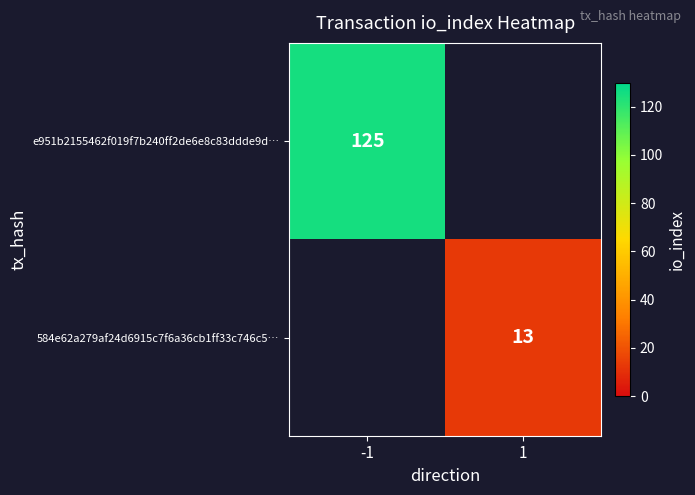

Is the value of e951b2155462f019f7b240ff2de6e8c83ddde9d… at -1 greater than the value of 584e62a279af24d6915c7f6a36cb1ff33c746c5… at 1?

Yes